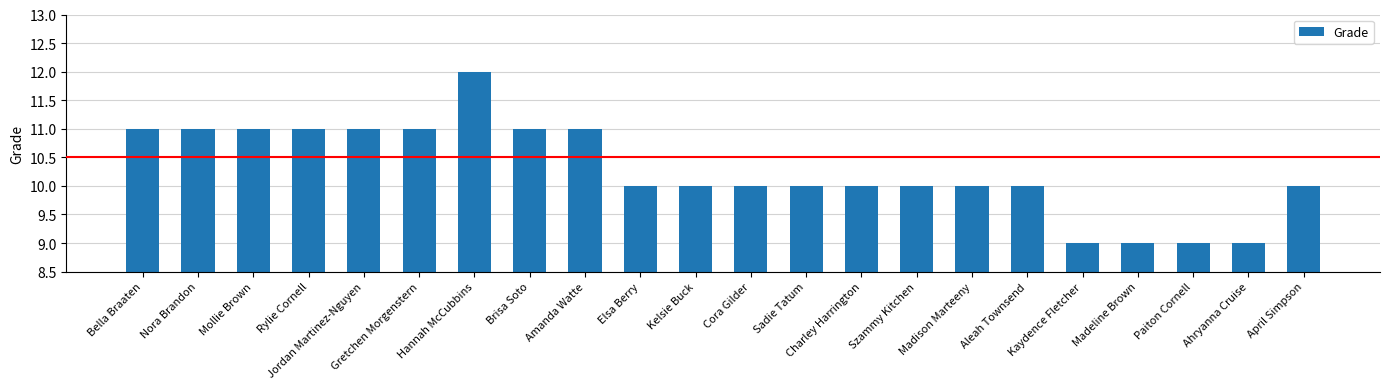

What is the value of the 21st bar from the left?

9